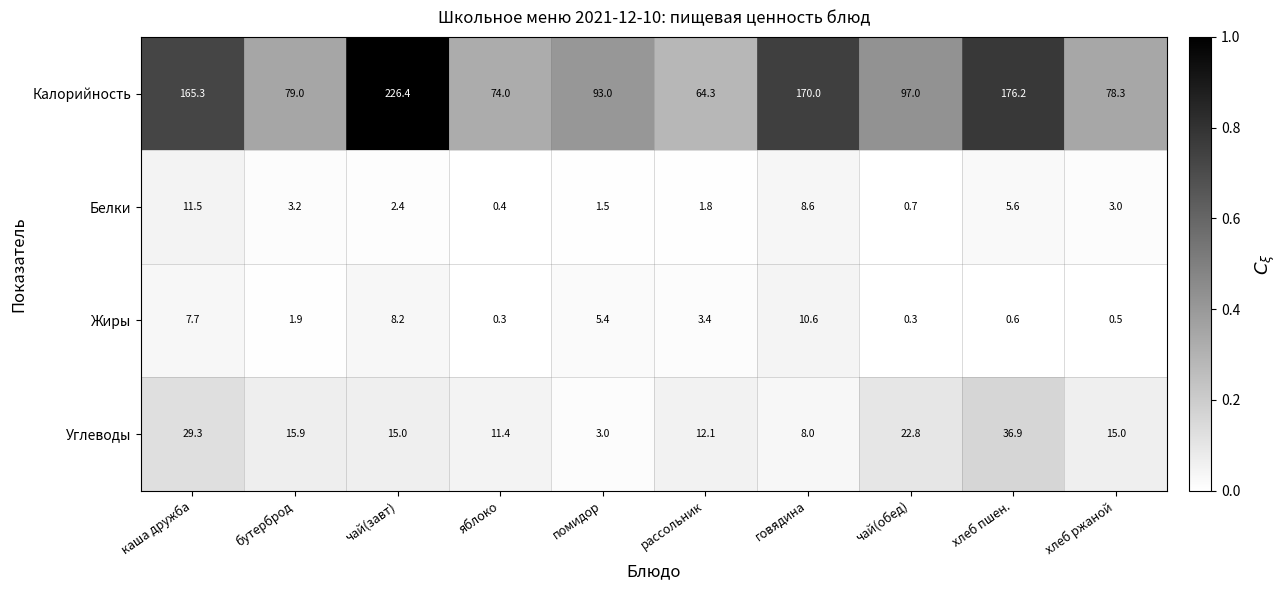

Which series has the largest range (max minus min)?

Калорийность